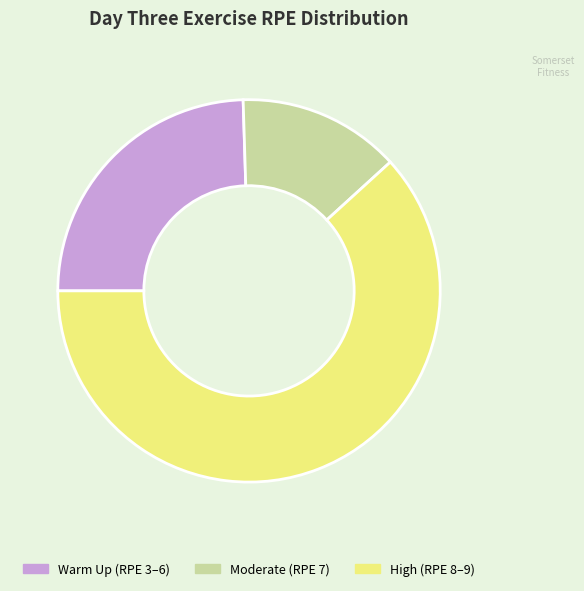

Which slice is the smallest?

Moderate (RPE 7)